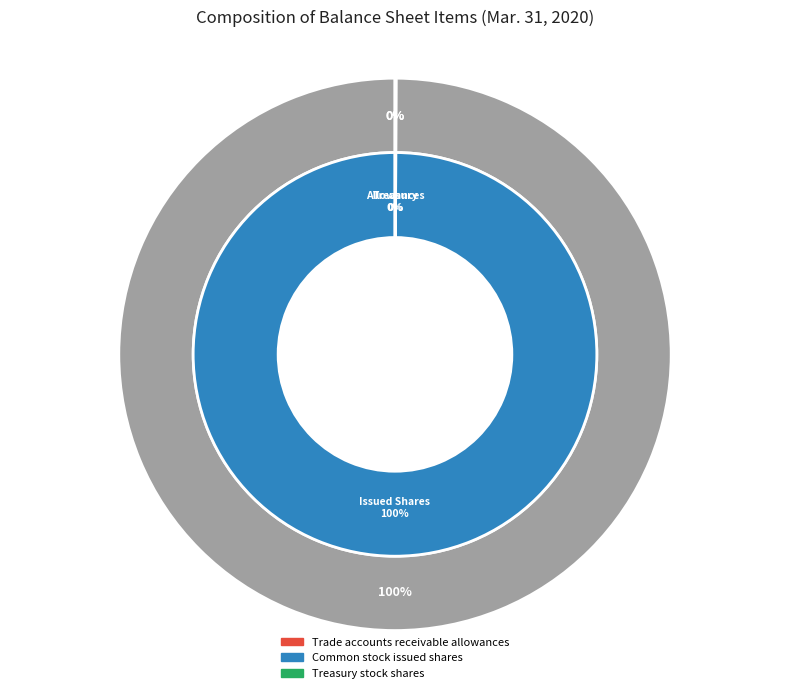

Which slice is the largest?

Common stock issued shares